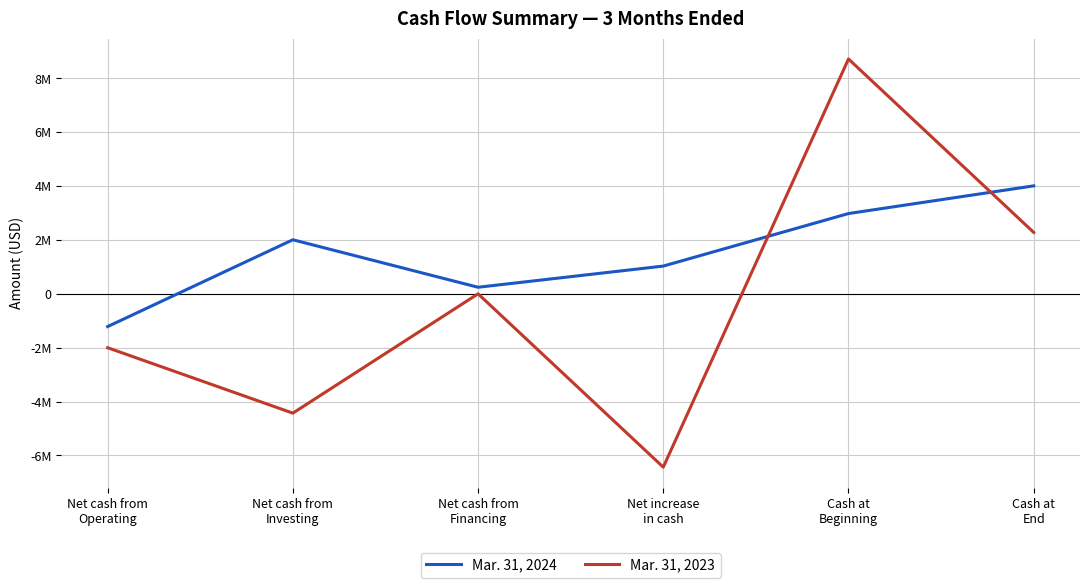

Which has a higher value, Net cash from
Financing or Net increase
in cash?

Net increase
in cash